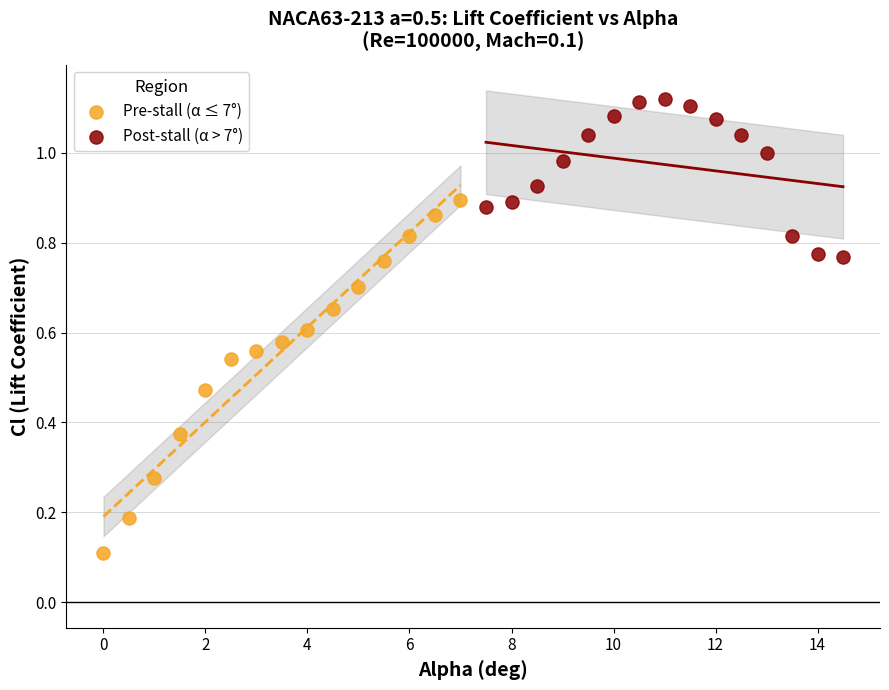

Which series has the widest spread of Y values?

Pre-stall (α ≤ 7°)